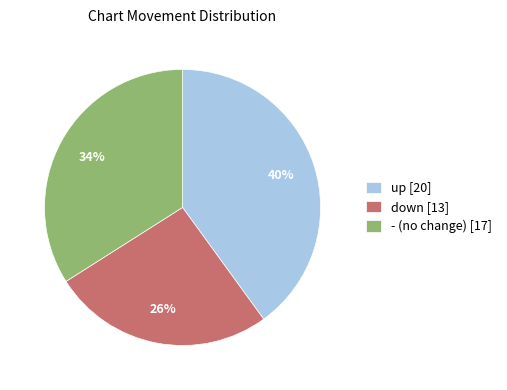

Does any single category account for the majority?

No